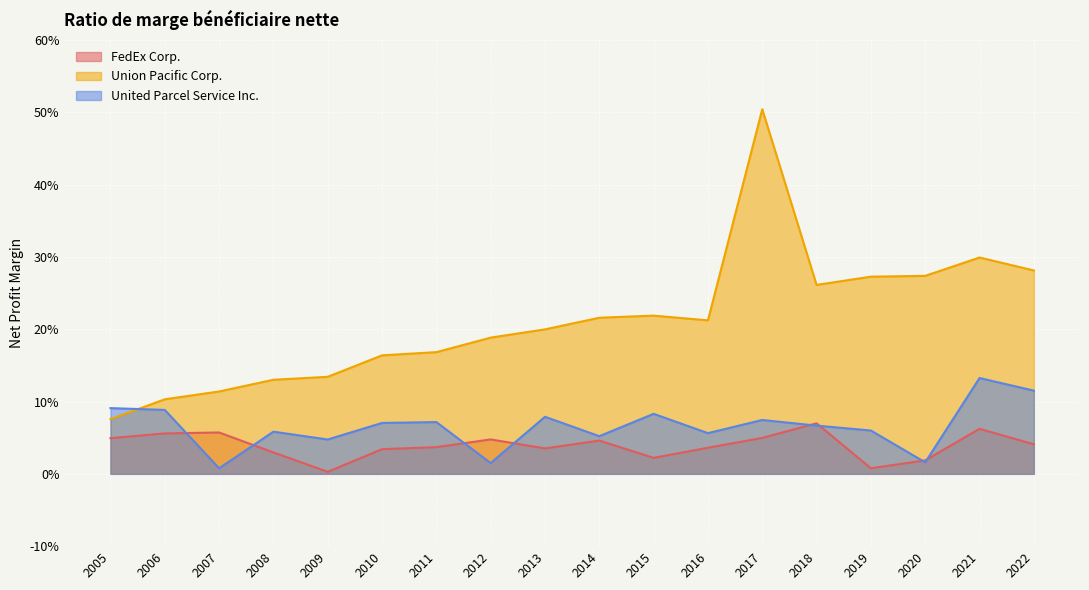

Count the number of data series in this chart.

3